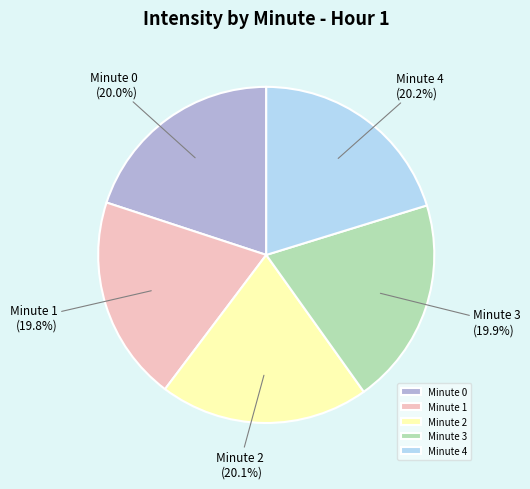

What is the ratio of the value at Minute 1 to the value at Minute 2?

1.0